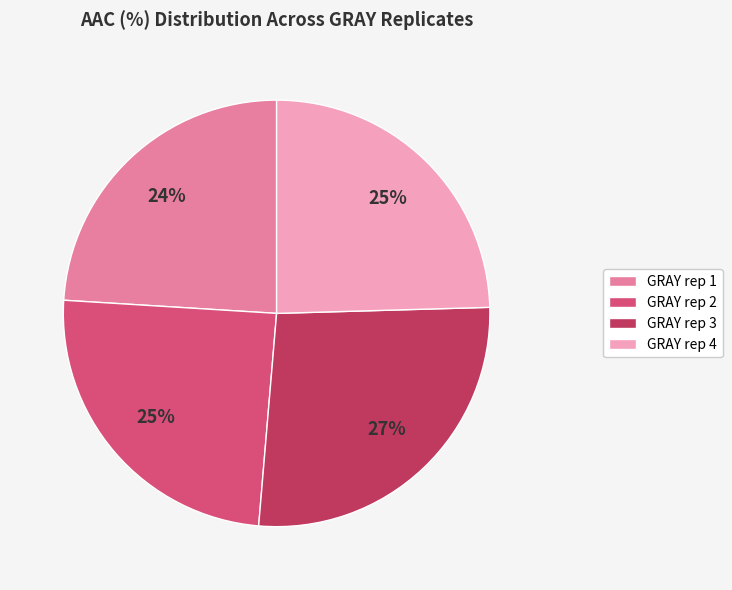

What is the largest slice in the pie chart?

GRAY rep 3